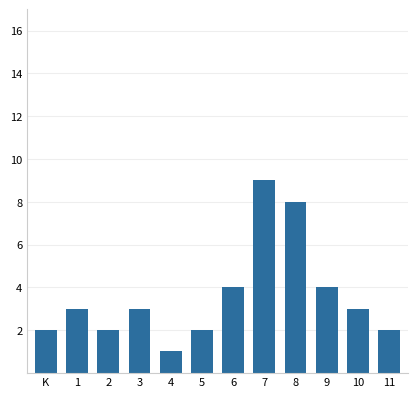

Reading right to left, extract all data points from this chart.

2	3	4	8	9	4	2	1	3	2	3	2